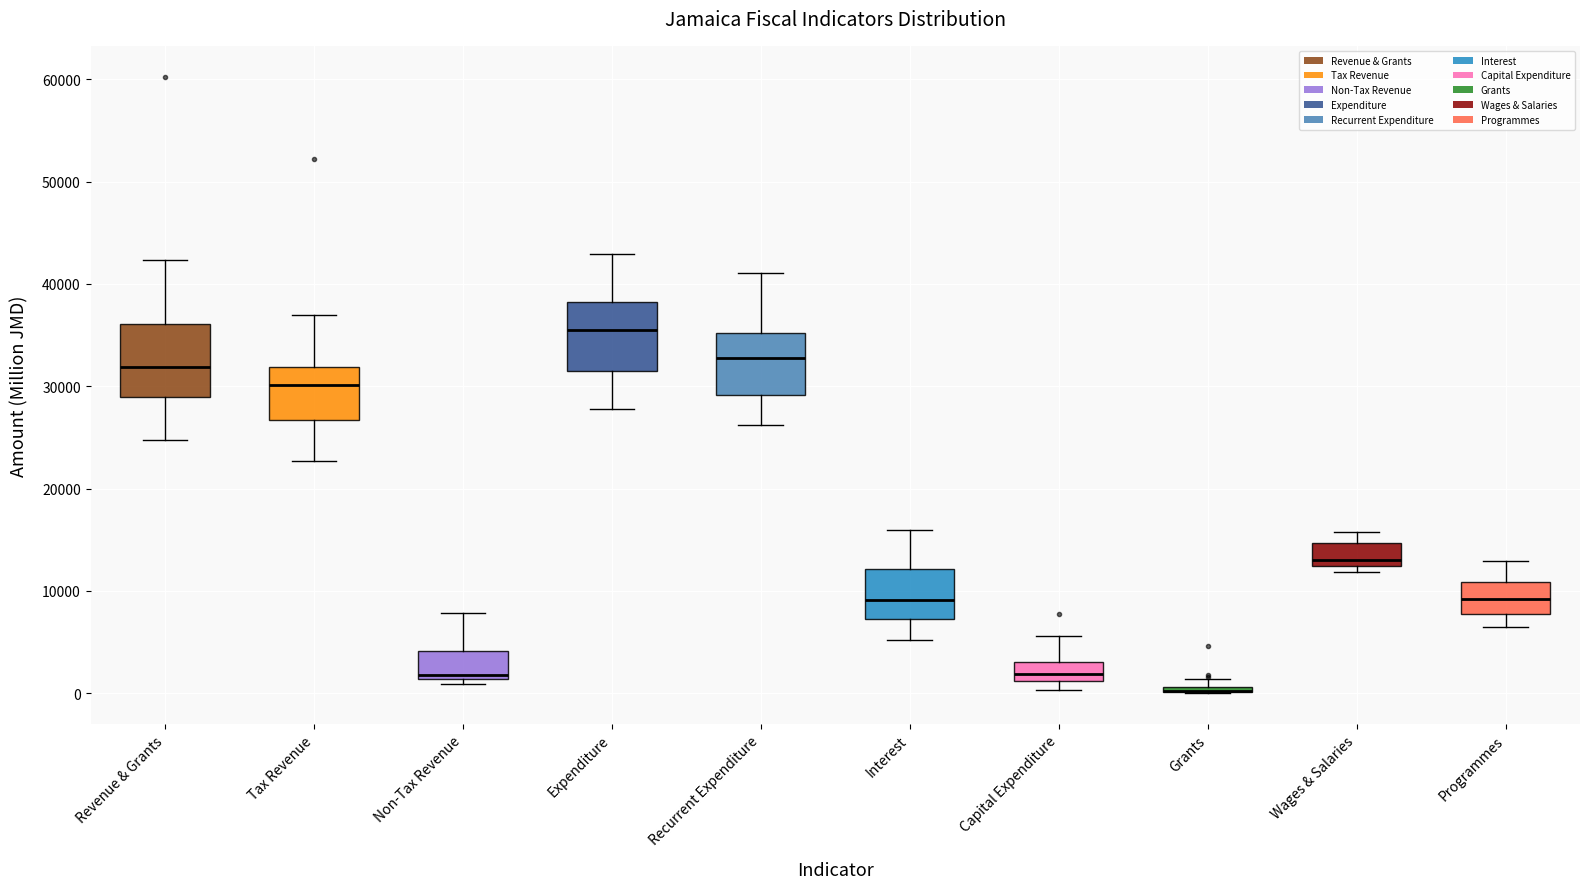

Where does the upper whisker of the box for Interest end on the y-axis? The values are not printed on the chart, so give them approximately, as read against the axis.

16000